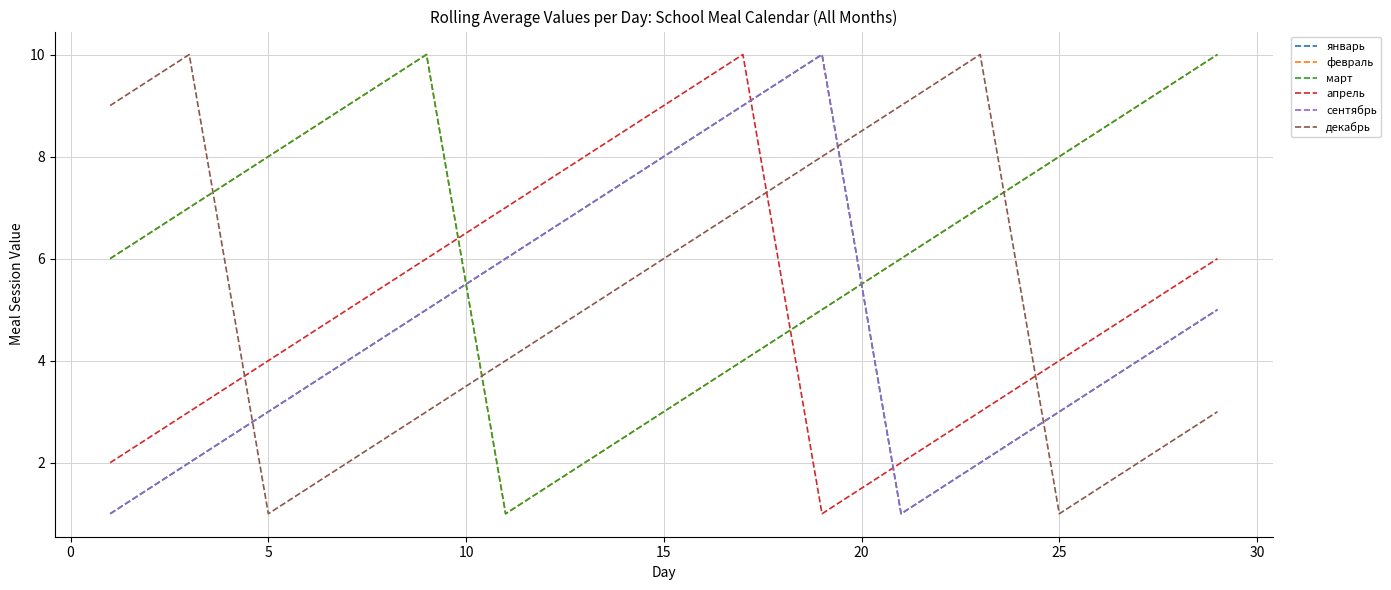

Does the chart display data point markers on the line(s)?

No